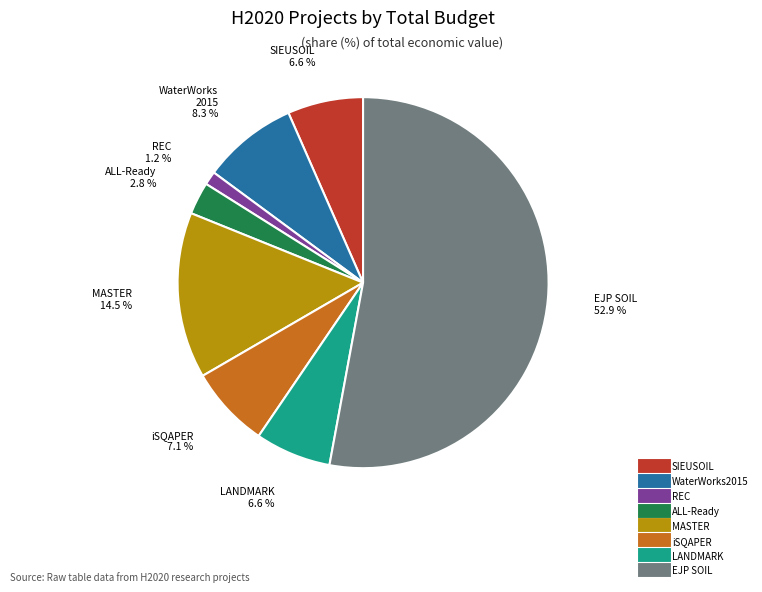

How many slices are in this pie chart?

8